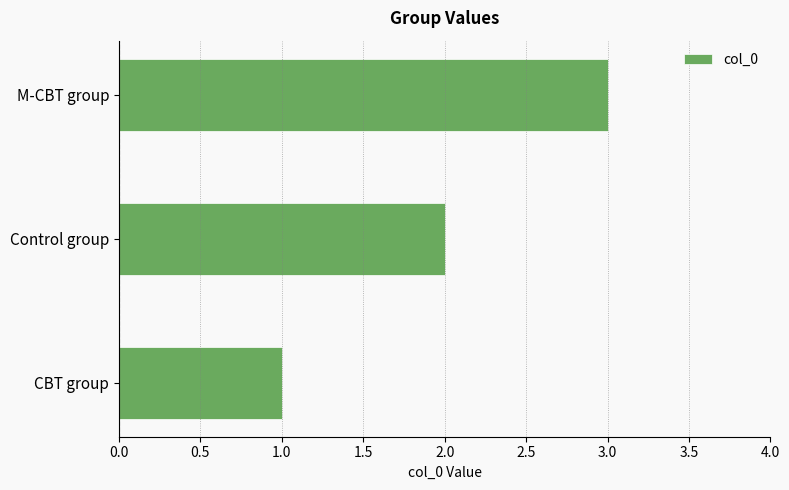

What is the sum of the values at CBT group and M-CBT group?

4